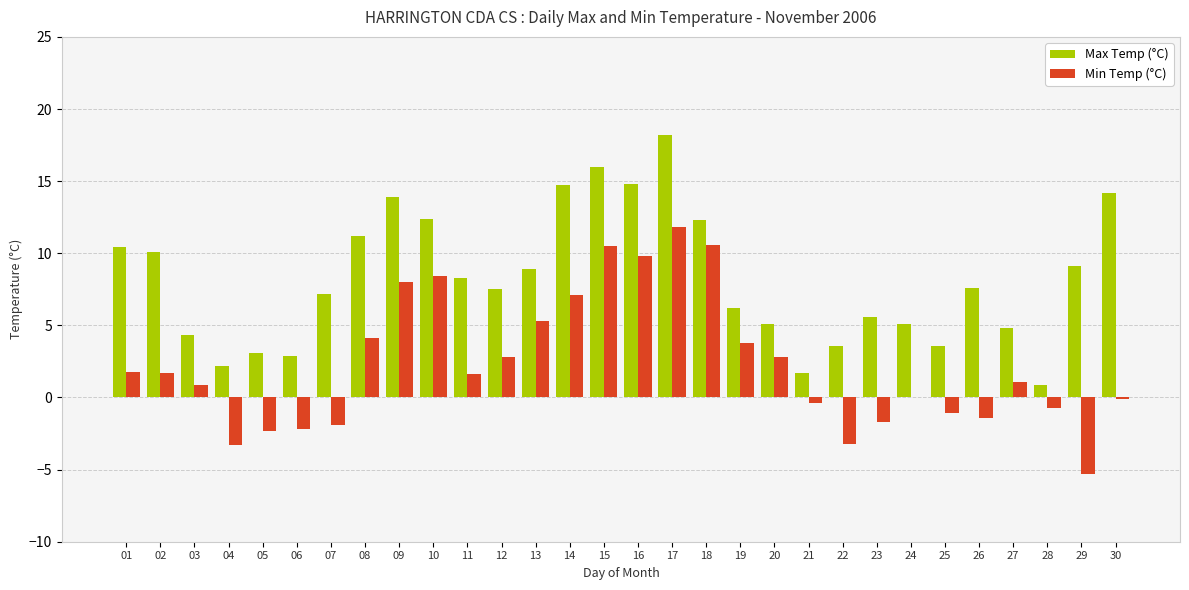

The Max Temp (°C) series shows 1.7 at 21. True or false?

True